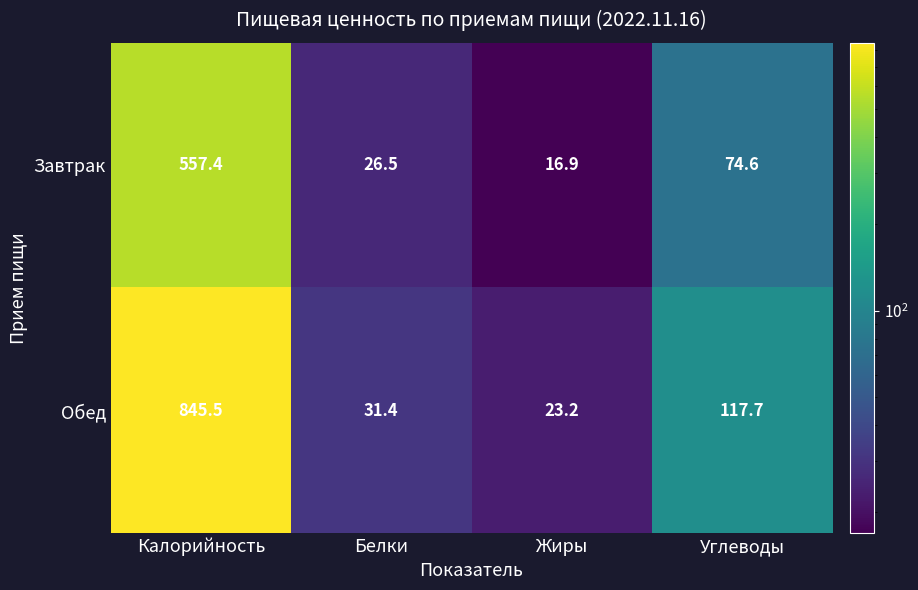

What is the maximum value shown in the chart?

845.5